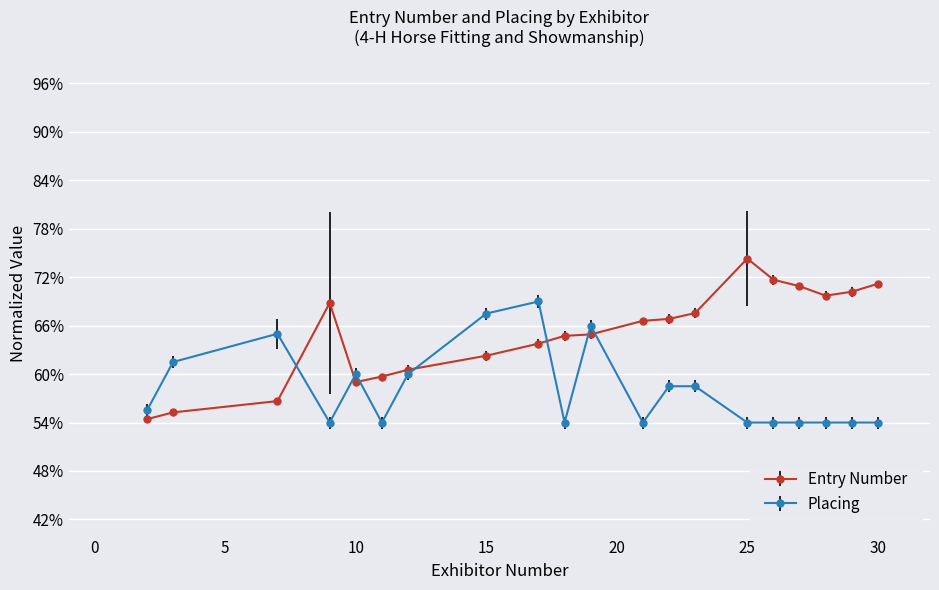

List the series in order of their peak value, highest first.

Entry Number, Placing